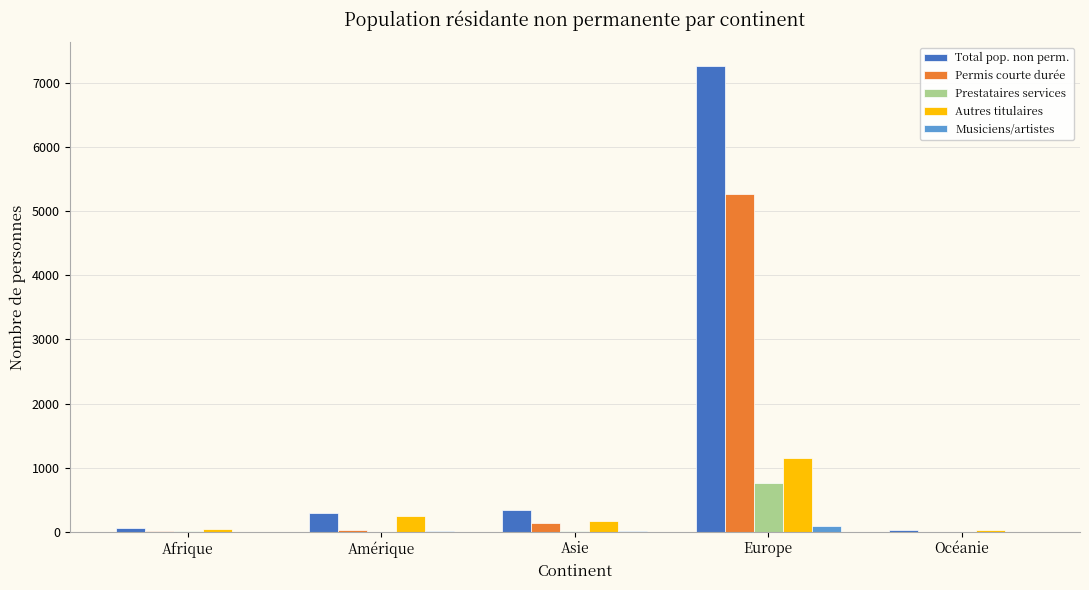

Which category has the highest value across all series?

Europe